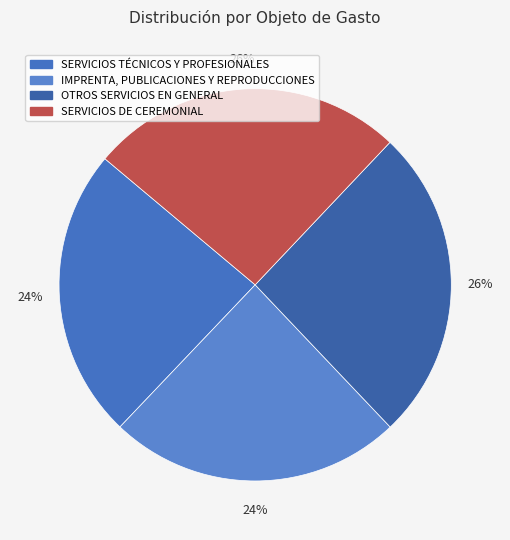

What is the total percentage of SERVICIOS DE CEREMONIAL and OTROS SERVICIOS EN GENERAL?

51.8%